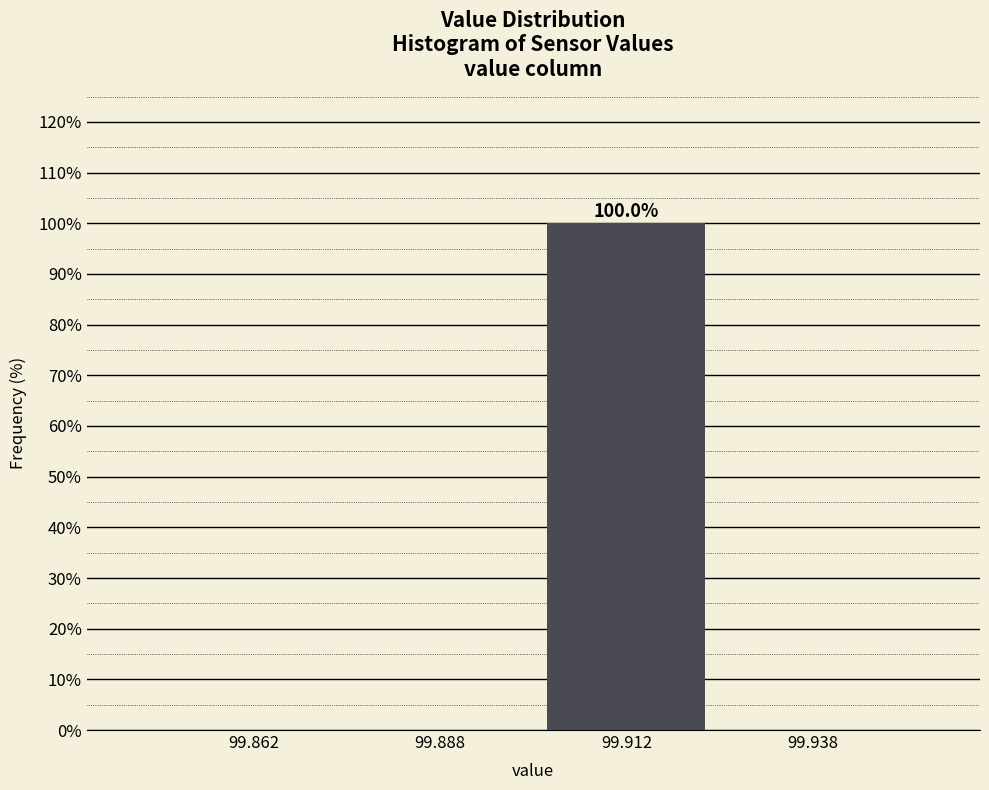

Which range on the x-axis has the tallest bar?

99.900 to 99.925